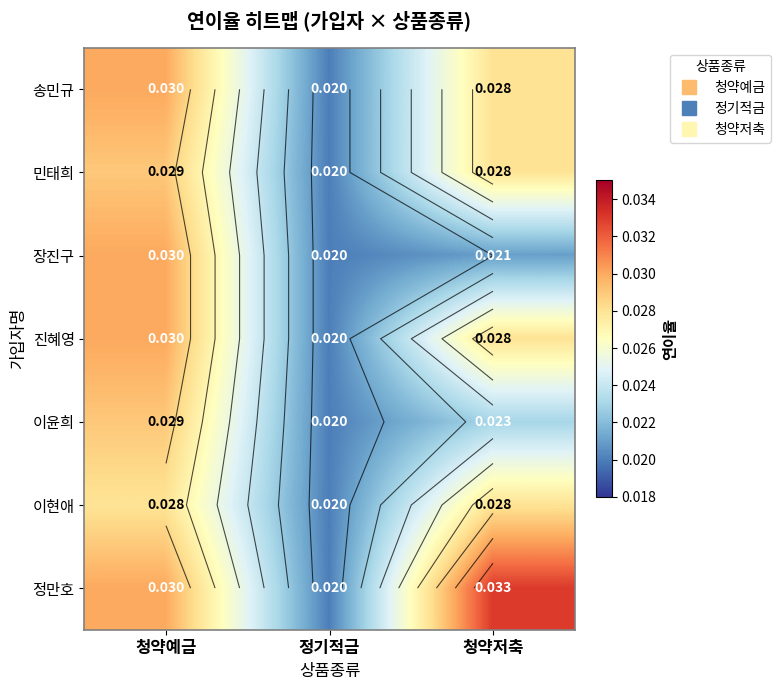

Which category has the highest value in the 민태희 series?

청약예금